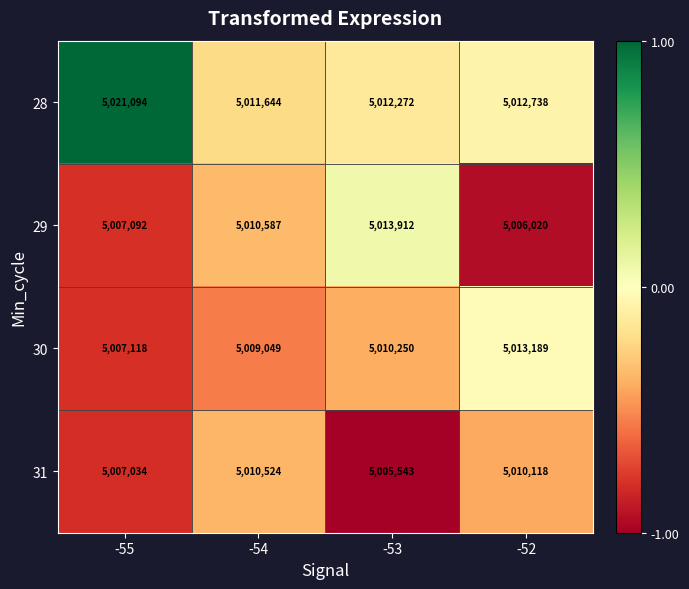

True or false: 31 has a value of 5010118 at -52.

True